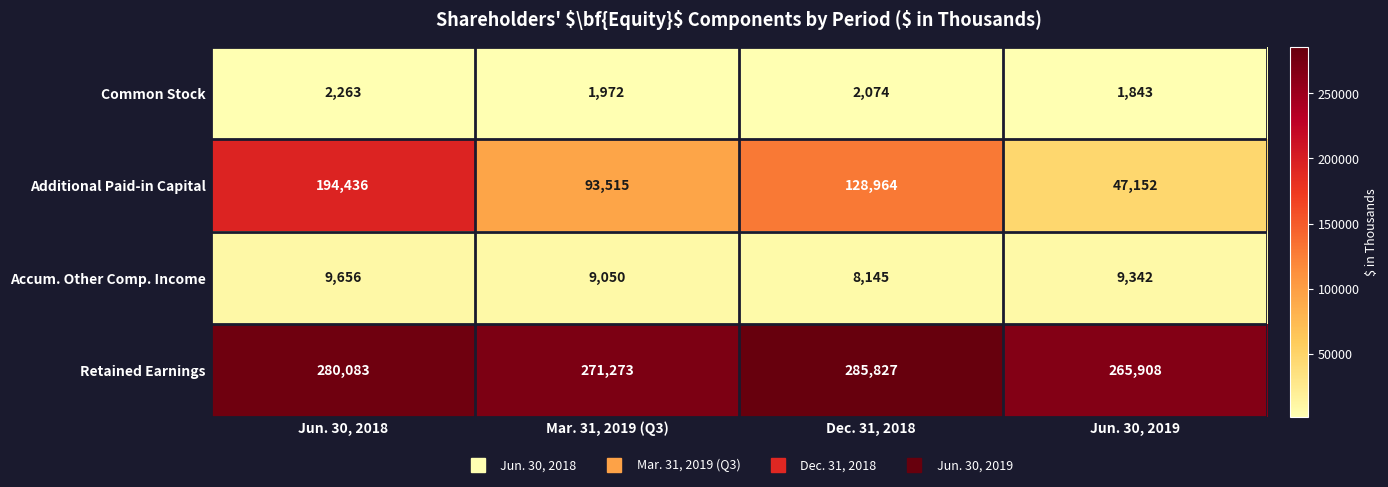

At which label does Accum. Other Comp. Income reach its peak?

Jun. 30, 2018